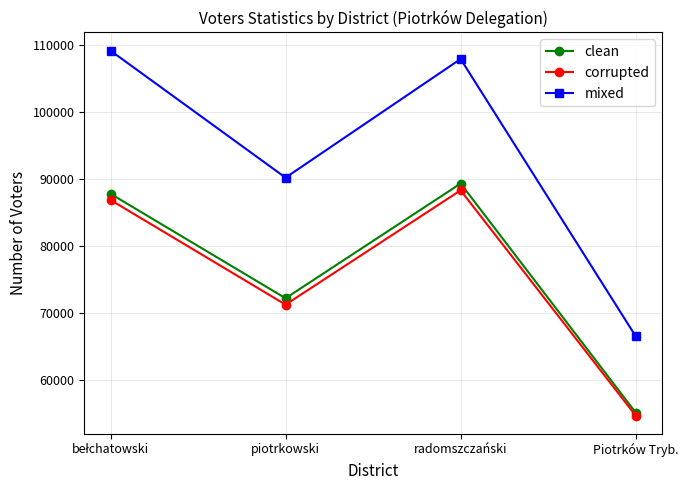

True or false: clean and mixed intersect in this chart.

False